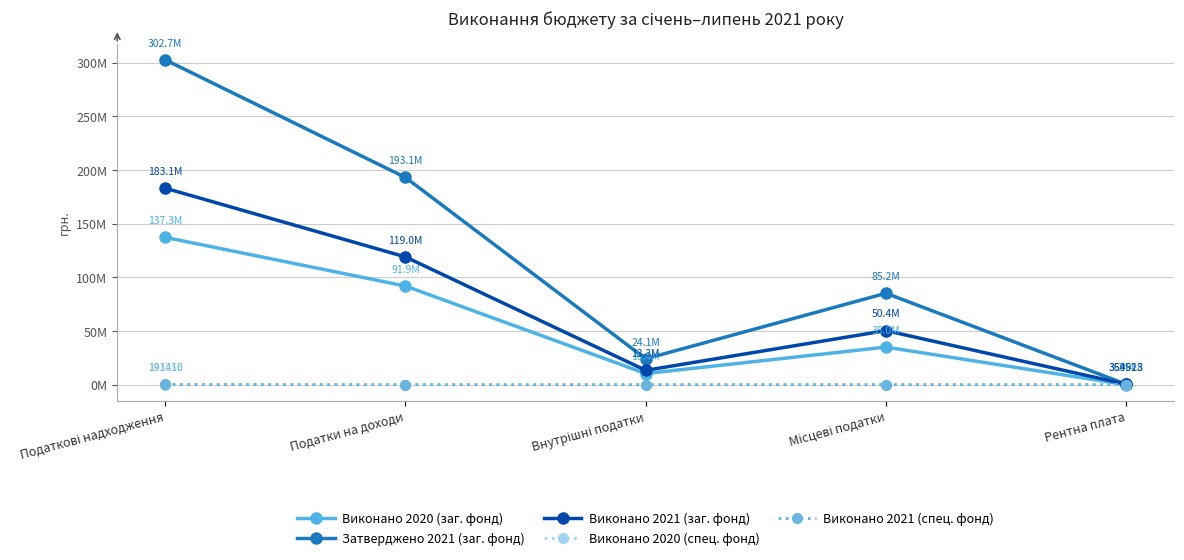

List the series in order of their peak value, lowest first.

Виконано 2020 (спец. фонд), Виконано 2021 (спец. фонд), Виконано 2020 (заг. фонд), Виконано 2021 (заг. фонд), Затверджено 2021 (заг. фонд)